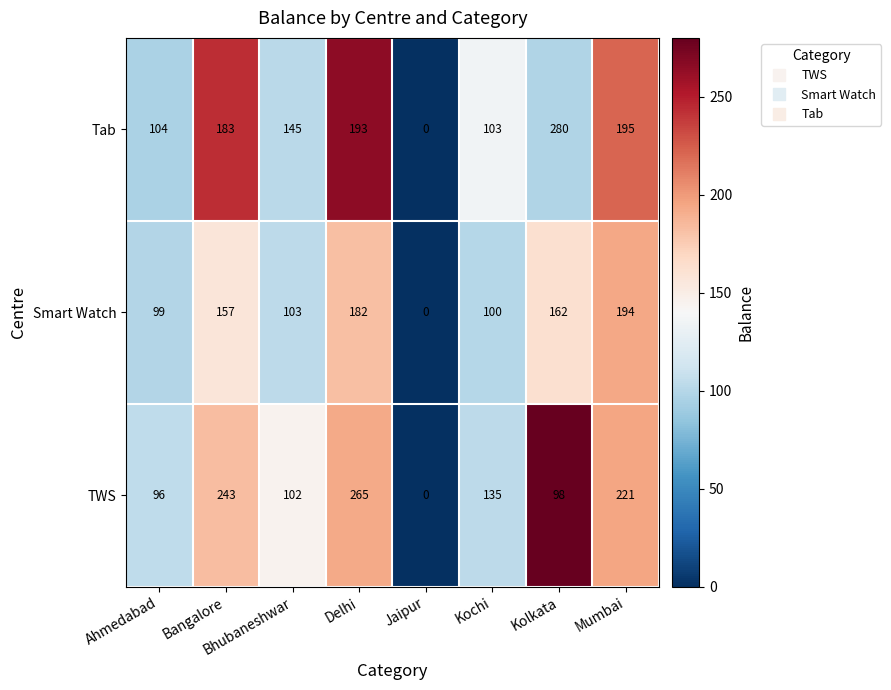

What is the maximum value shown in the chart?

280